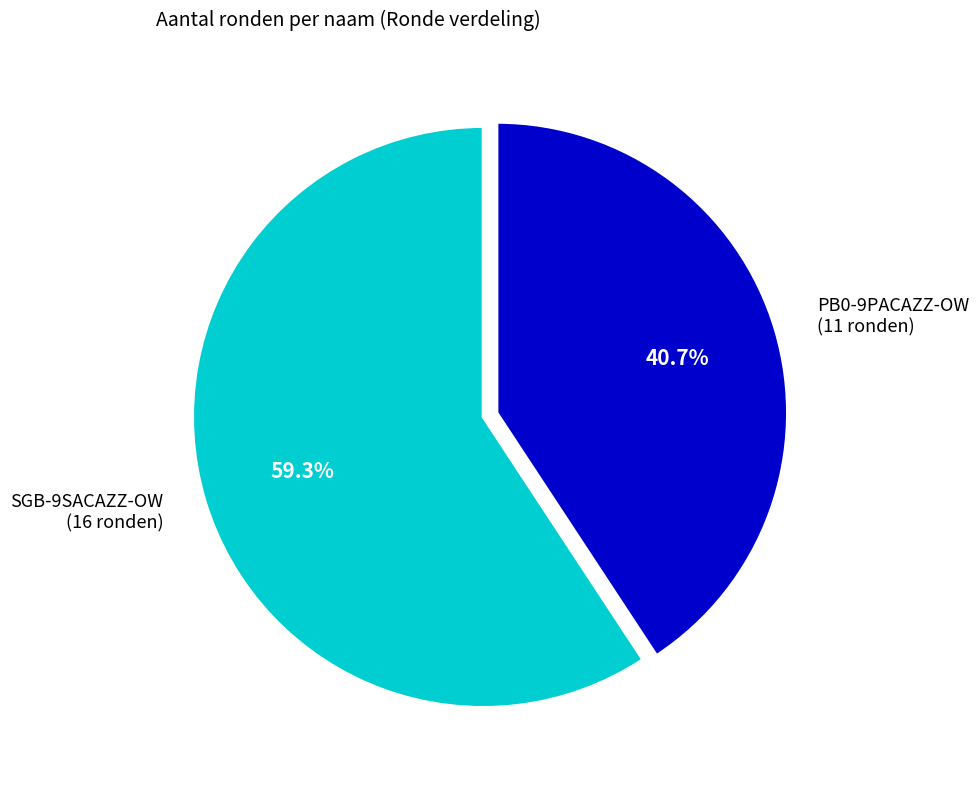

True or false: SGB-9SACAZZ-OW accounts for 87% of the total.

False